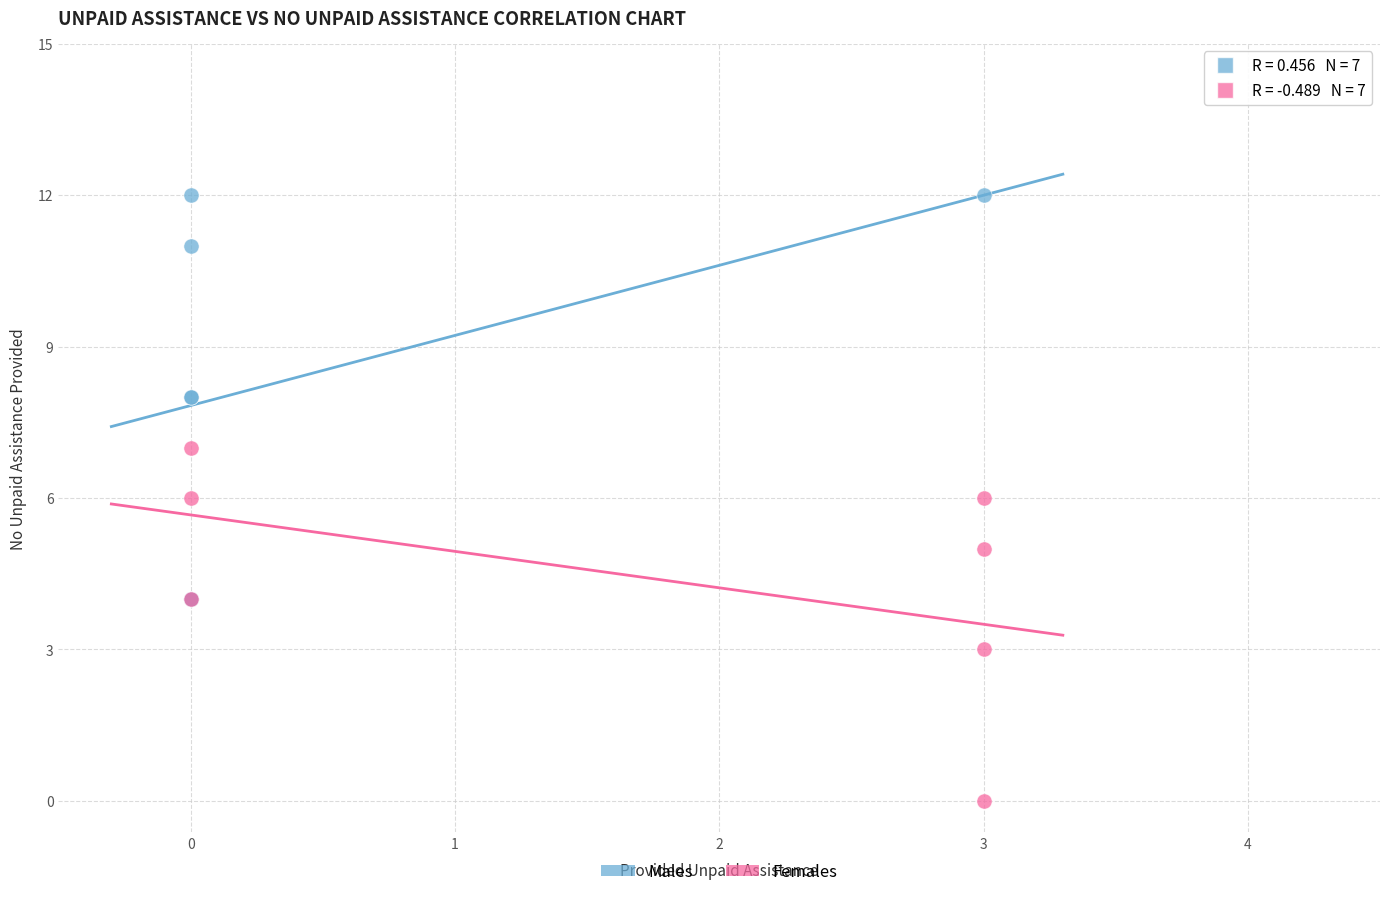

Which series has the largest Y range (max minus min)?

Males